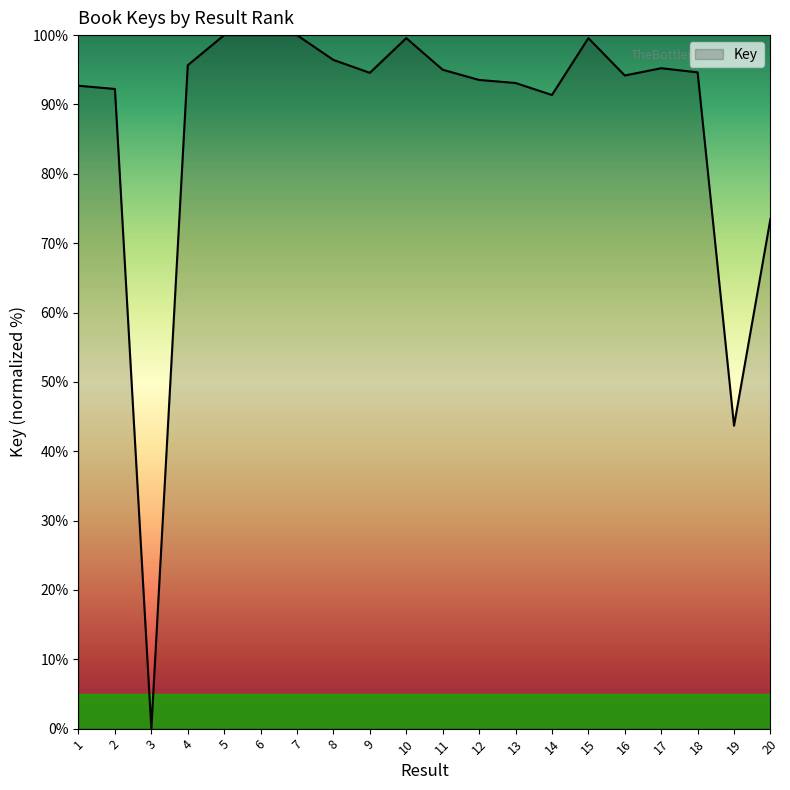

How many lines are shown in the chart?

1